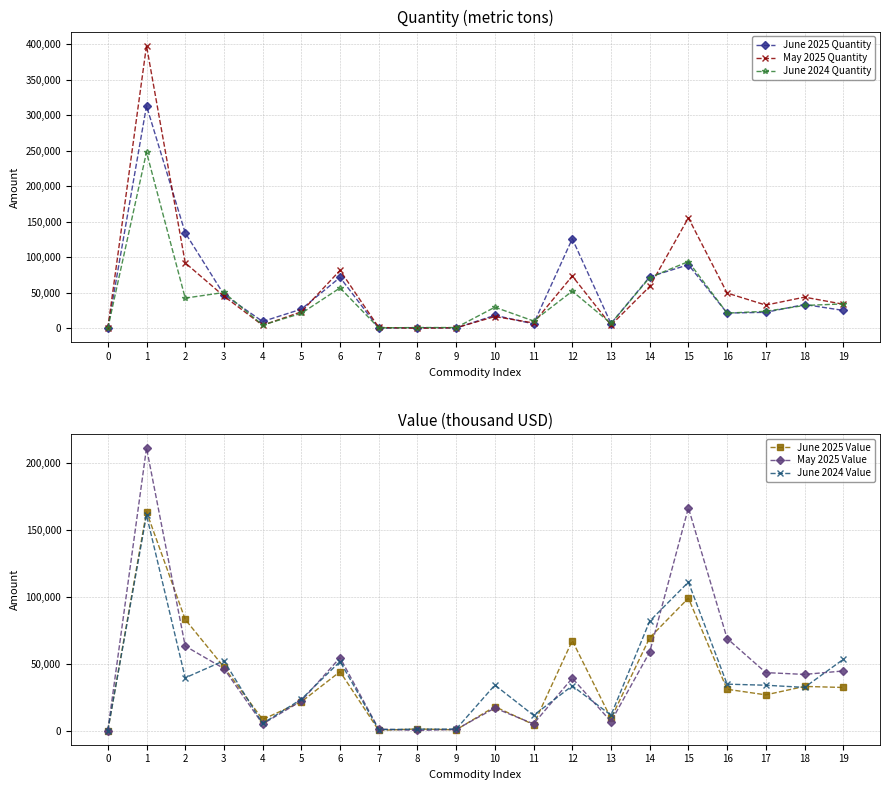

The June 2025 Value series shows 66248 at 3. True or false?

False